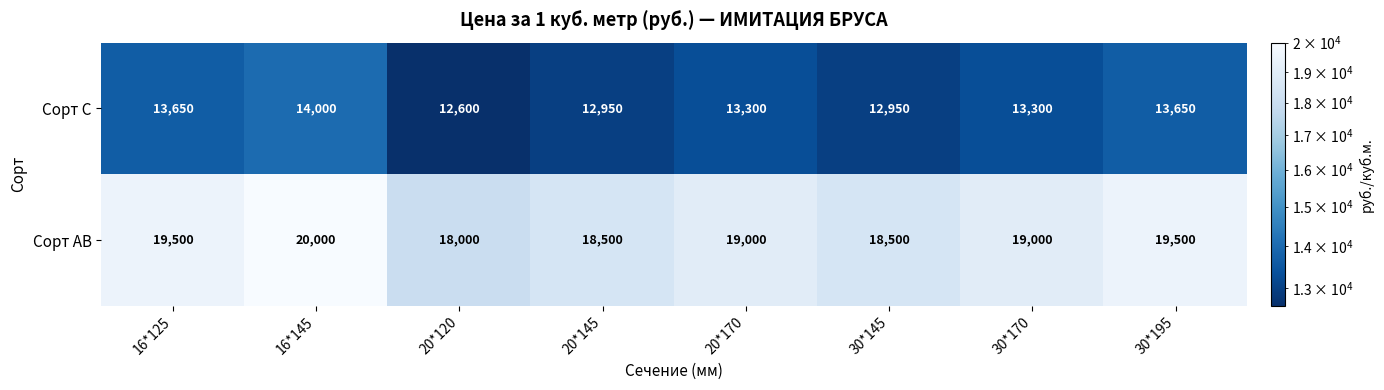

Reading left to right, list all the values displayed in this chart.

Сорт С: 13650	14000	12600	12950	13300	12950	13300	13650
Сорт АВ: 19500	20000	18000	18500	19000	18500	19000	19500